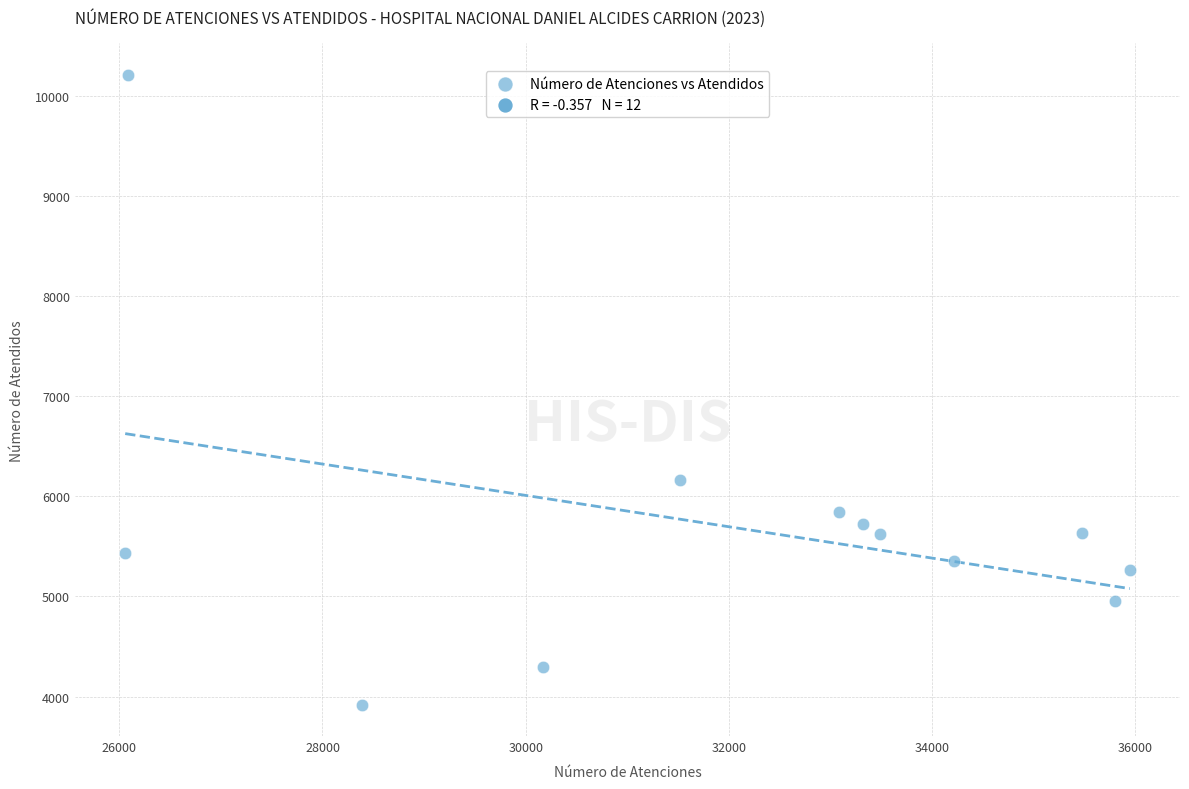

What Y value in the scatter plot is closest to 7066?

6163